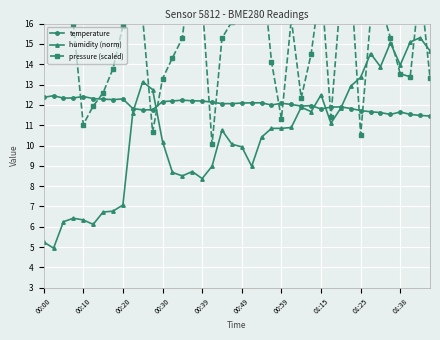

How many lines are shown in the chart?

3